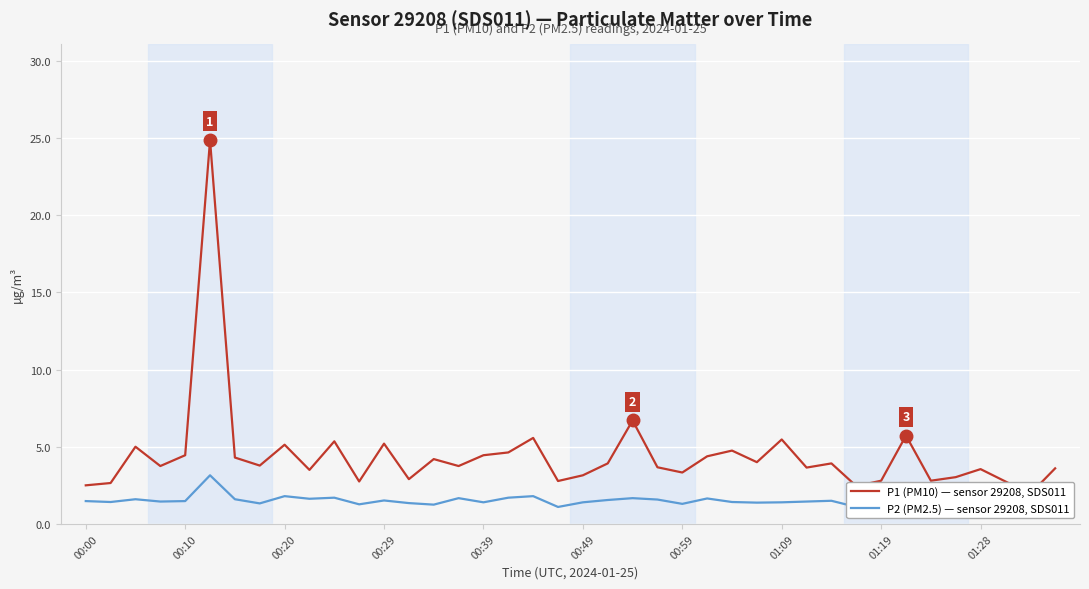

At how many categories does at least one series exceed 24?

1